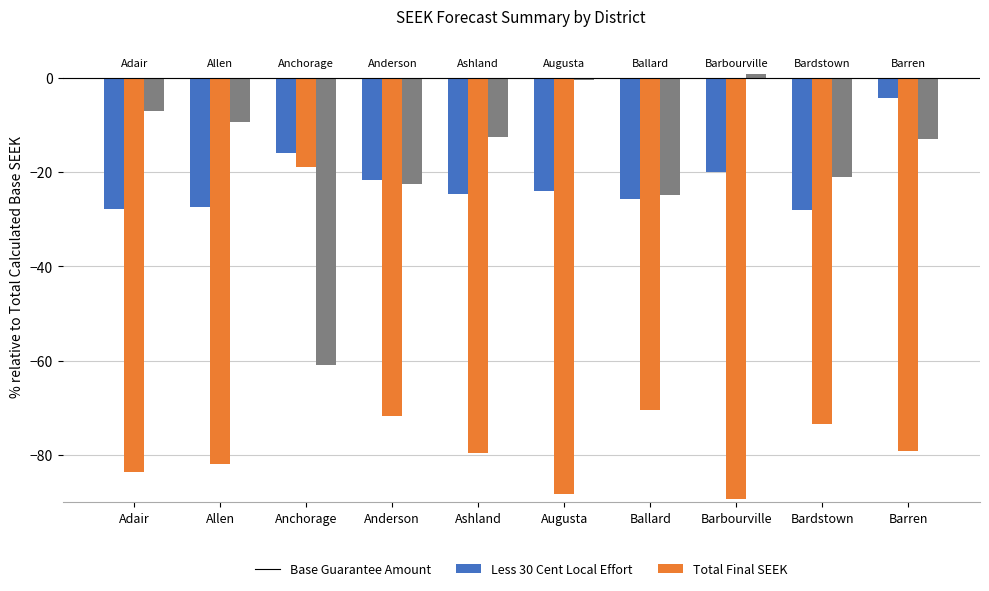

Which series has the widest spread of values?

Less 30 Cent Local Effort